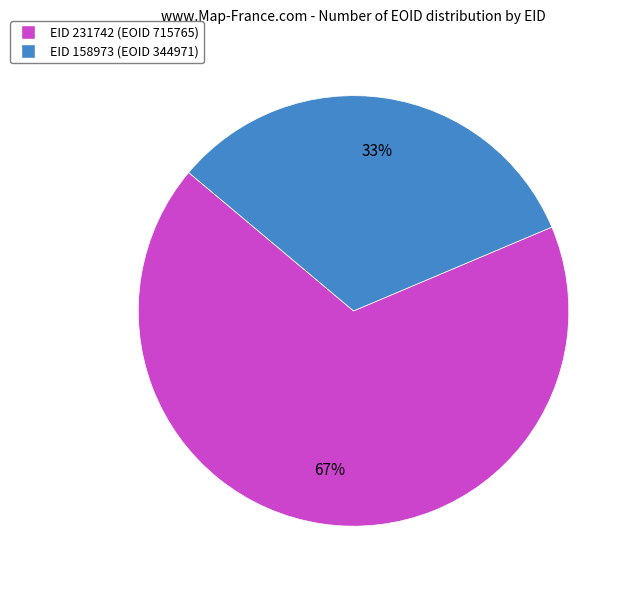

What percentage is the EID 231742 slice, to the nearest percent?

67%